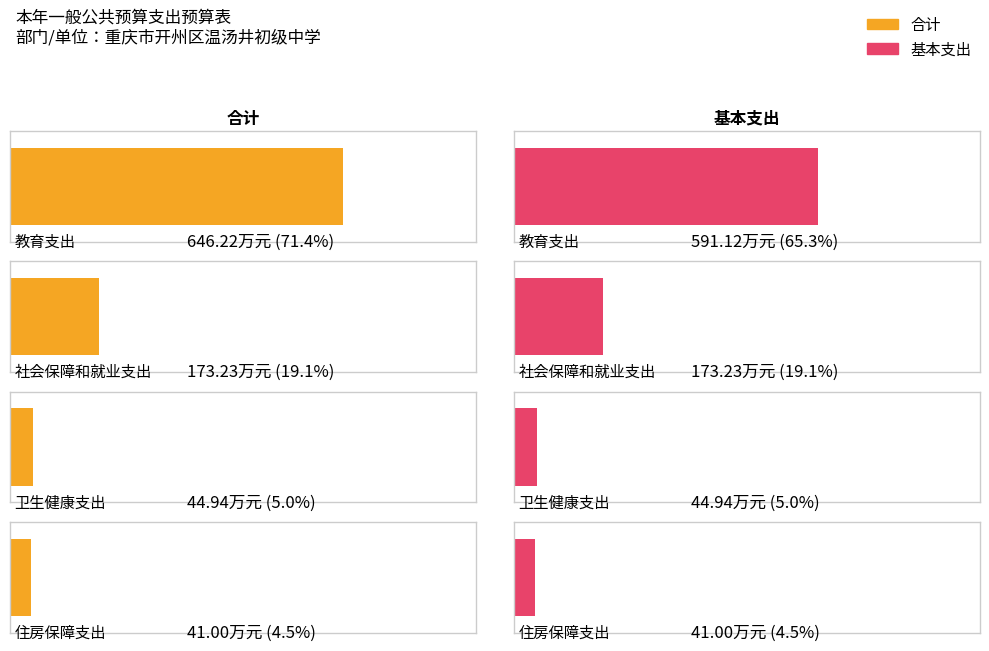

What is the sum of the 基本支出 values at 教育支出 and 住房保障支出?

632.1